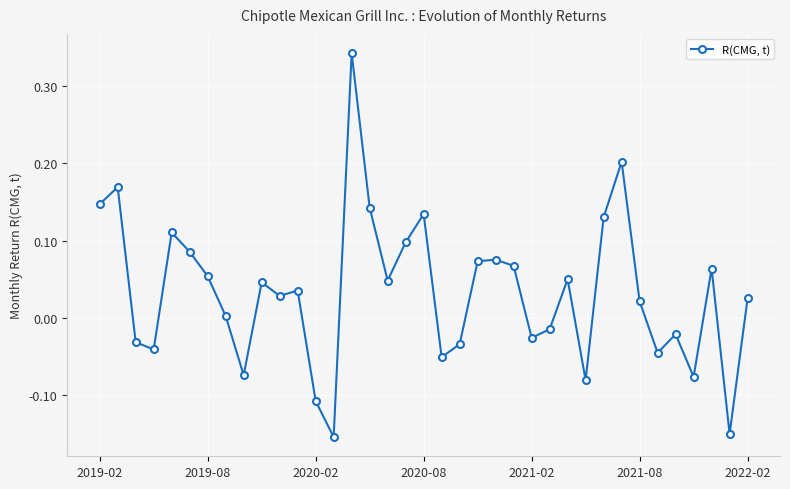

True or false: there are more than 2 points higher than both neighbors.

True